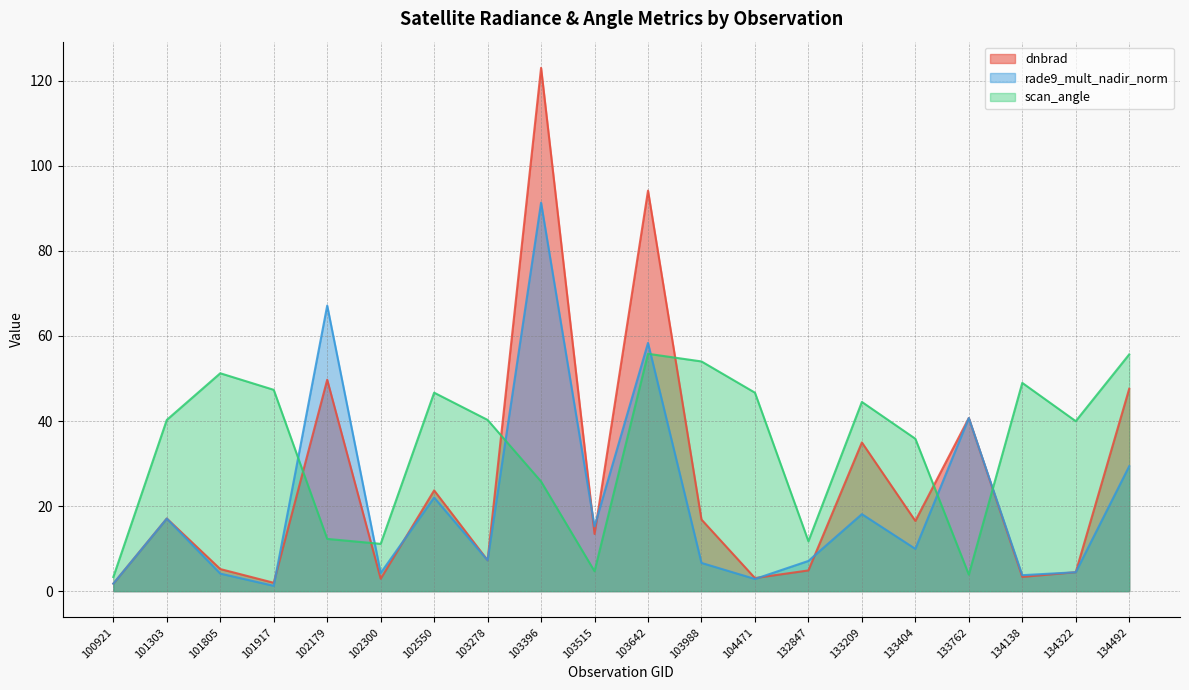

In scan_angle, how many points are higher than both neighbors (excluding endpoints)?

5